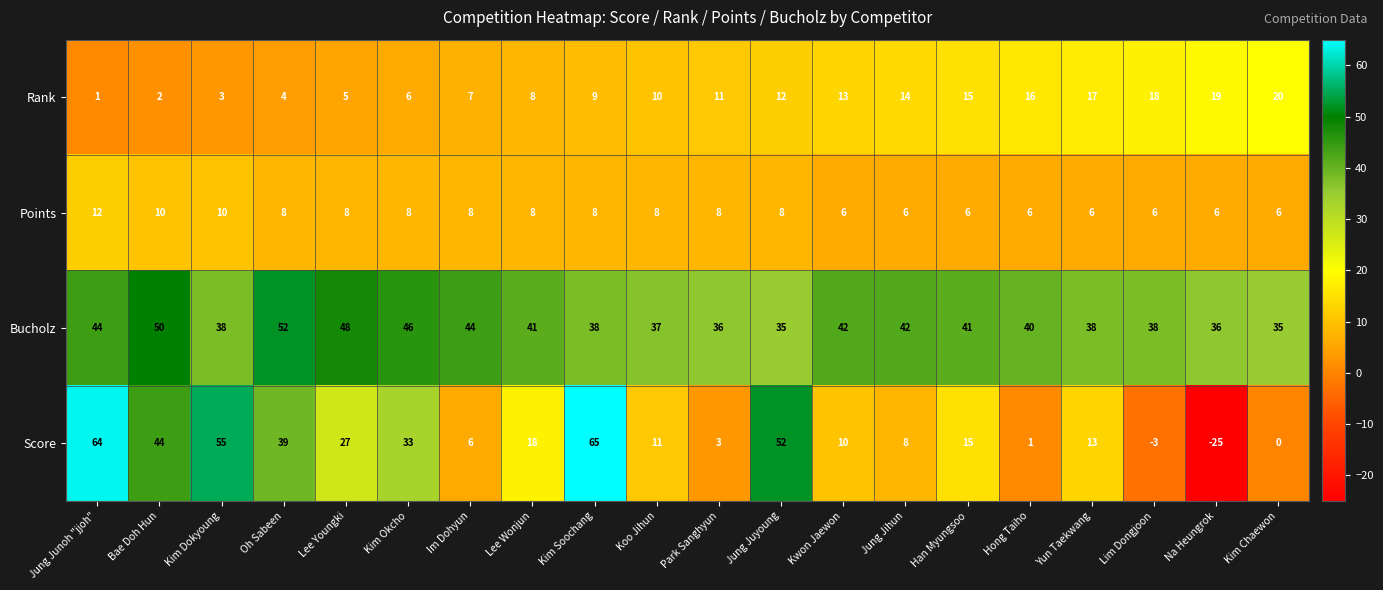

What is the smallest value displayed?

-25